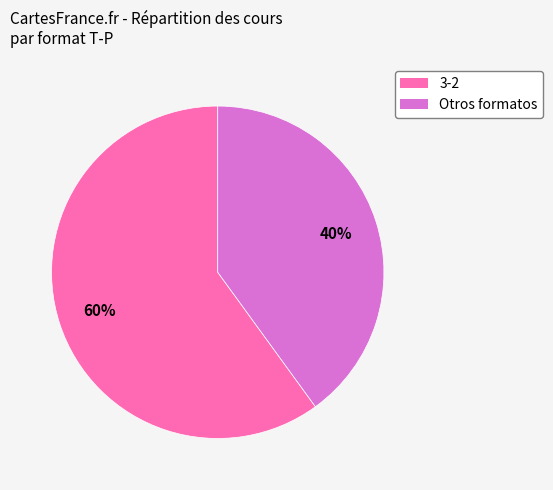

To the nearest percent, what is the difference between the largest and smallest slice percentages?

20%